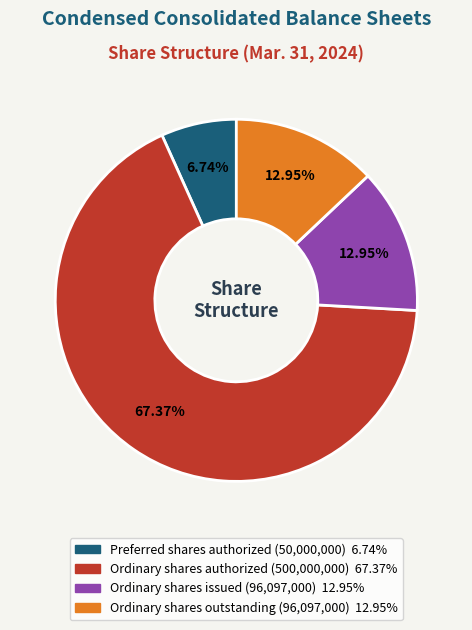

Is there any slice that represents more than half of the pie?

Yes